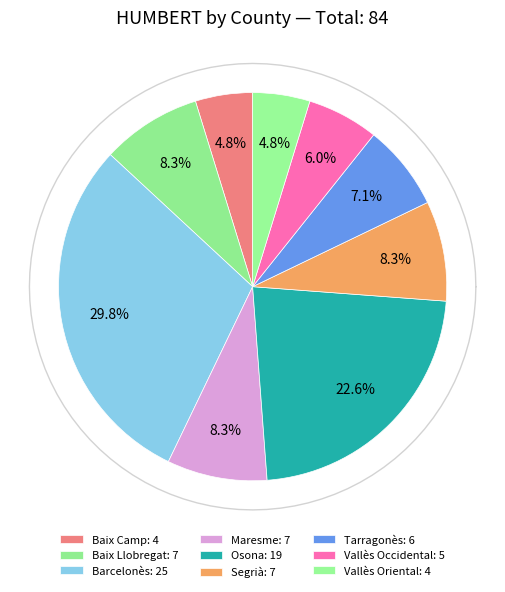

Approximately how many times larger is the value at Baix Camp compared to Tarragonès?

0.7